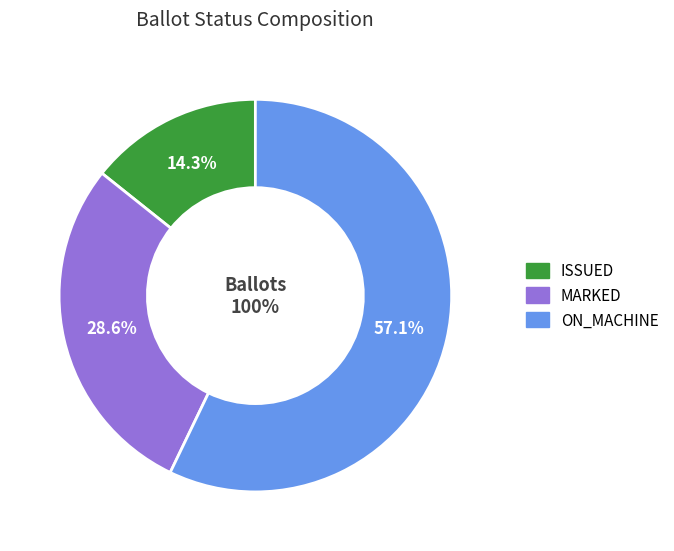

The MARKED slice represents 29% of the pie. True or false?

True